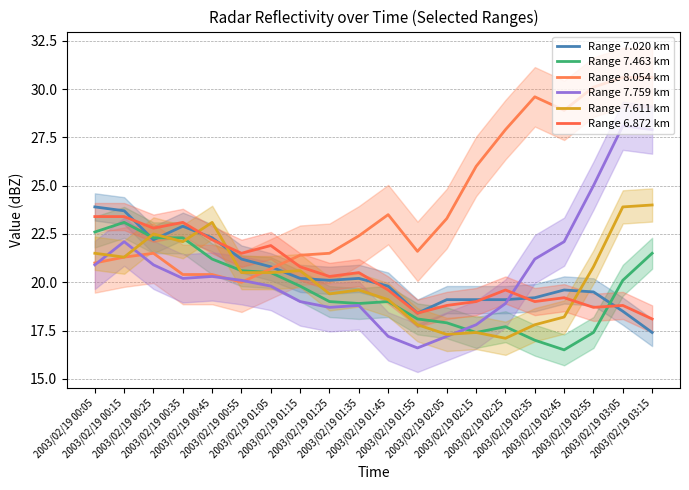

At which label does Range 7.759 km reach its minimum?

2003/02/19 01:55